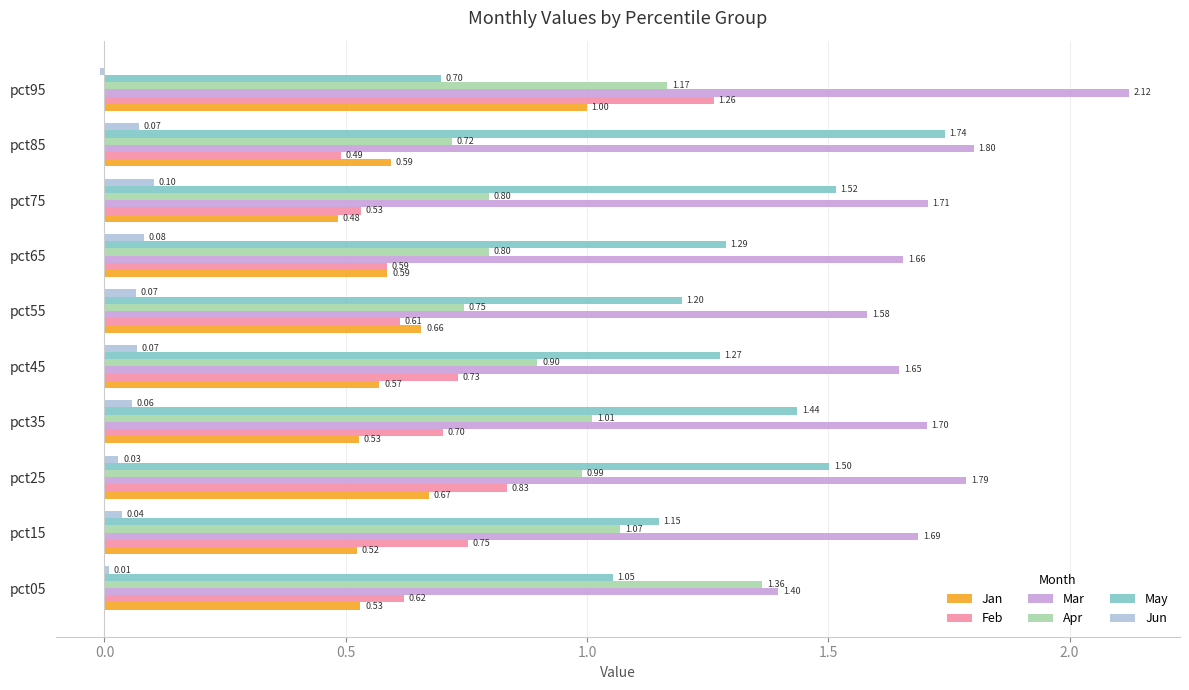

Rank the categories by Feb value from highest to lowest.

pct95, pct25, pct15, pct45, pct35, pct05, pct55, pct65, pct75, pct85